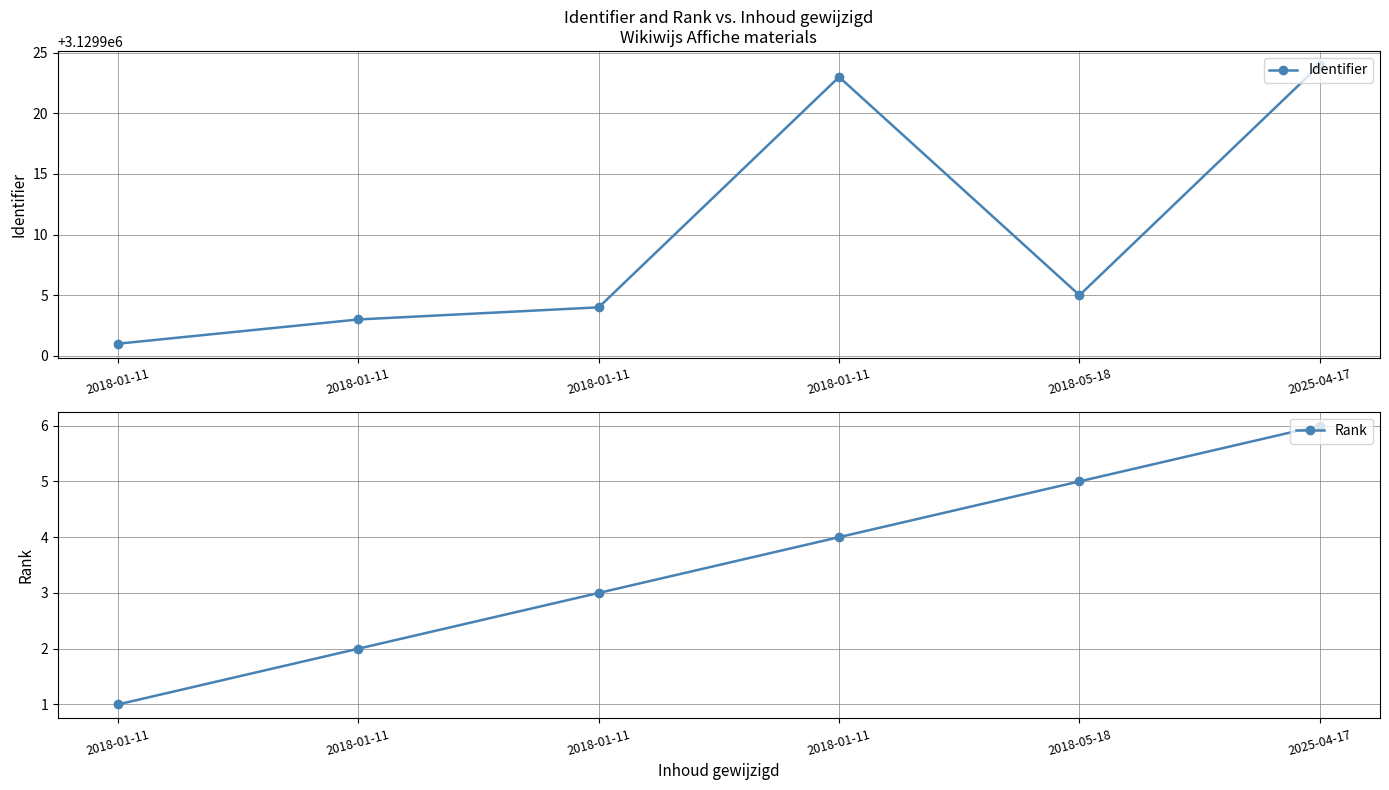

What is the difference between the highest and lowest values at 2018-05-18?

3129900